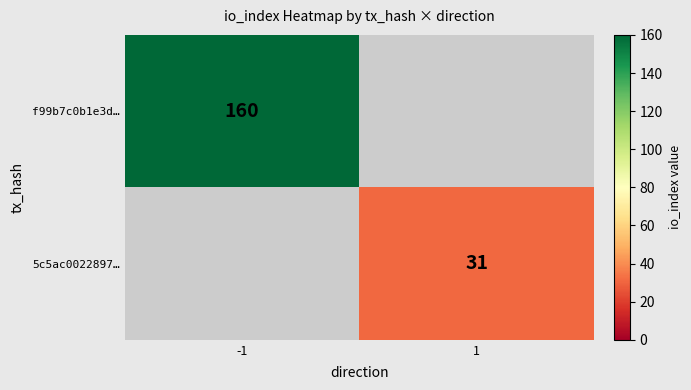

At which category does the chart reach its peak across all series?

-1